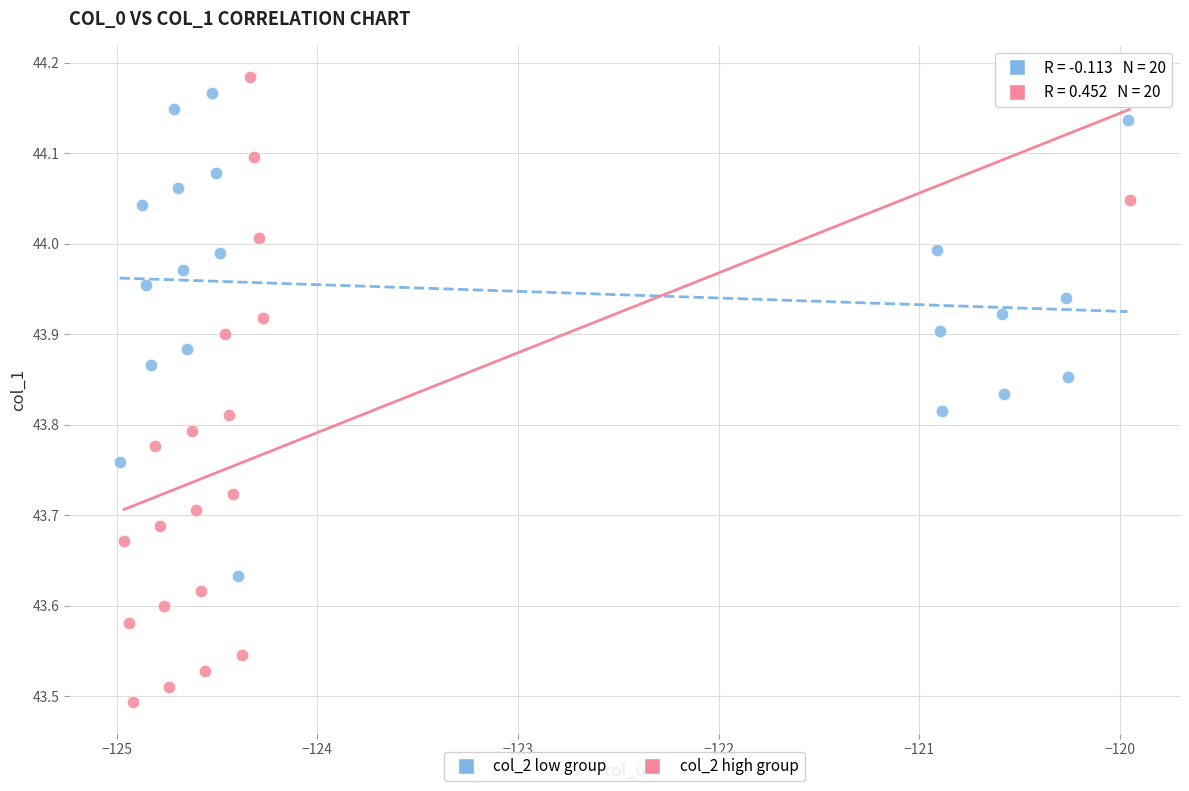

Which series reaches the maximum Y coordinate?

col_2 high group